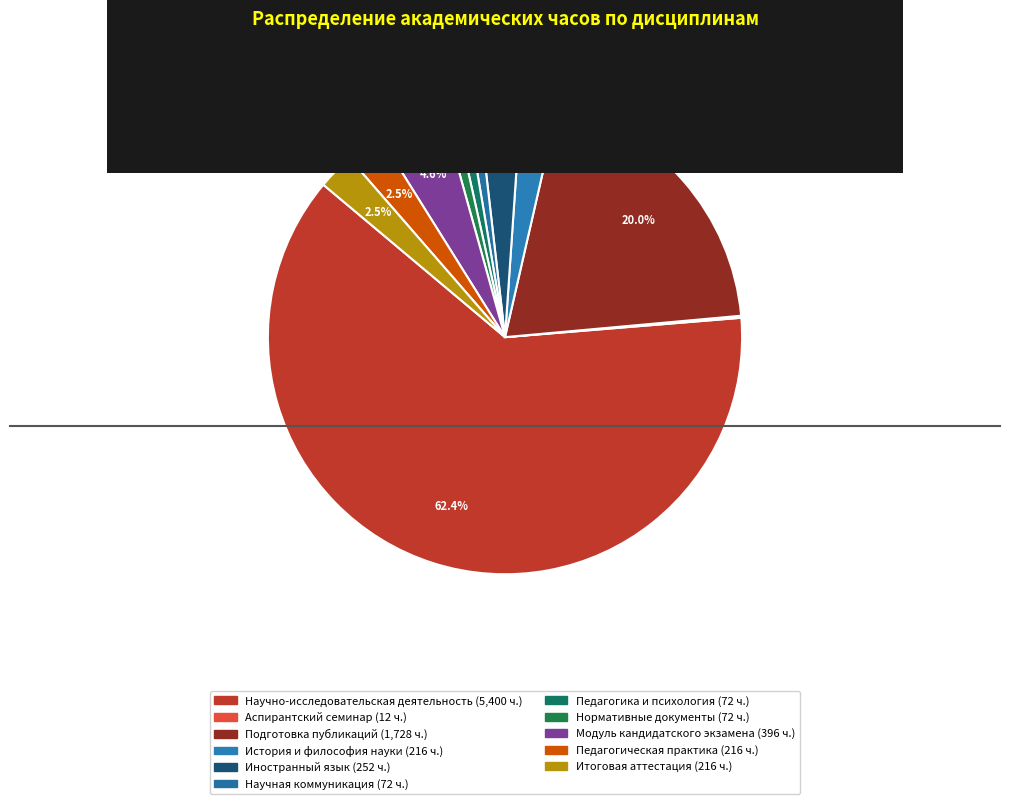

Is it true that Научно-исследовательская деятельность is 62% of the pie?

True